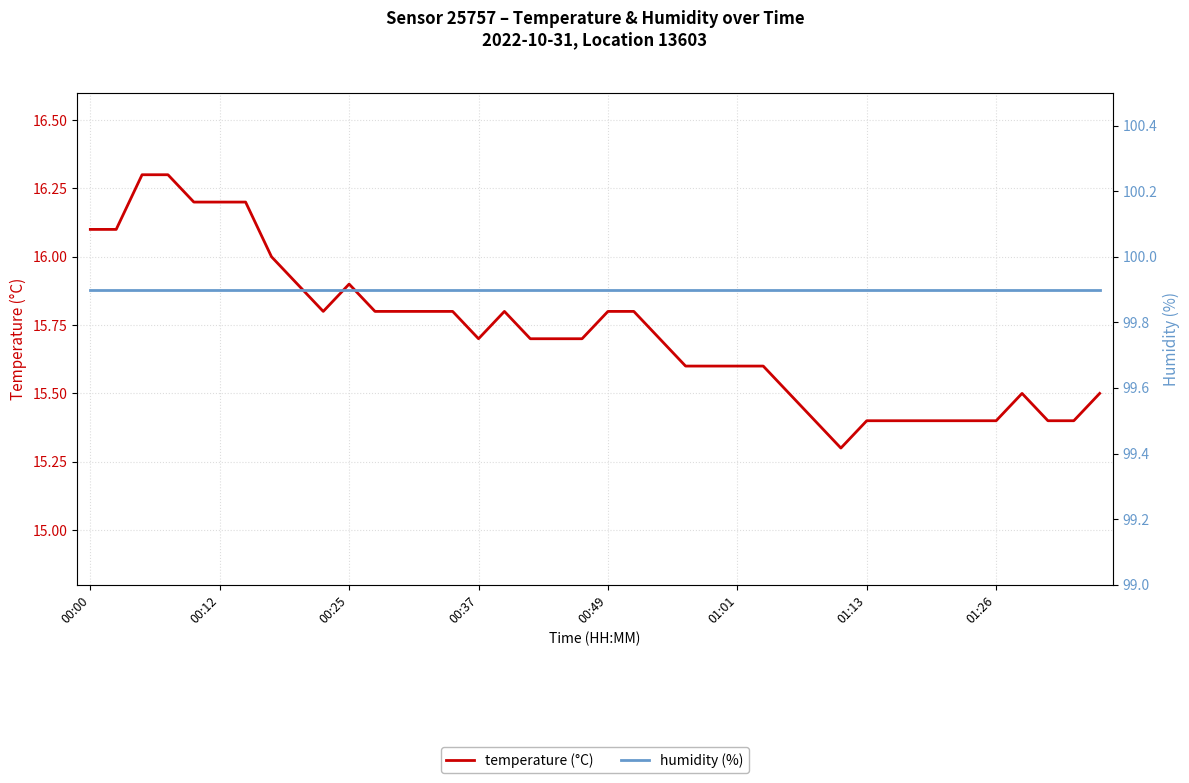

The value of temperature (°C) at 00:12 is 21.9. True or false?

False